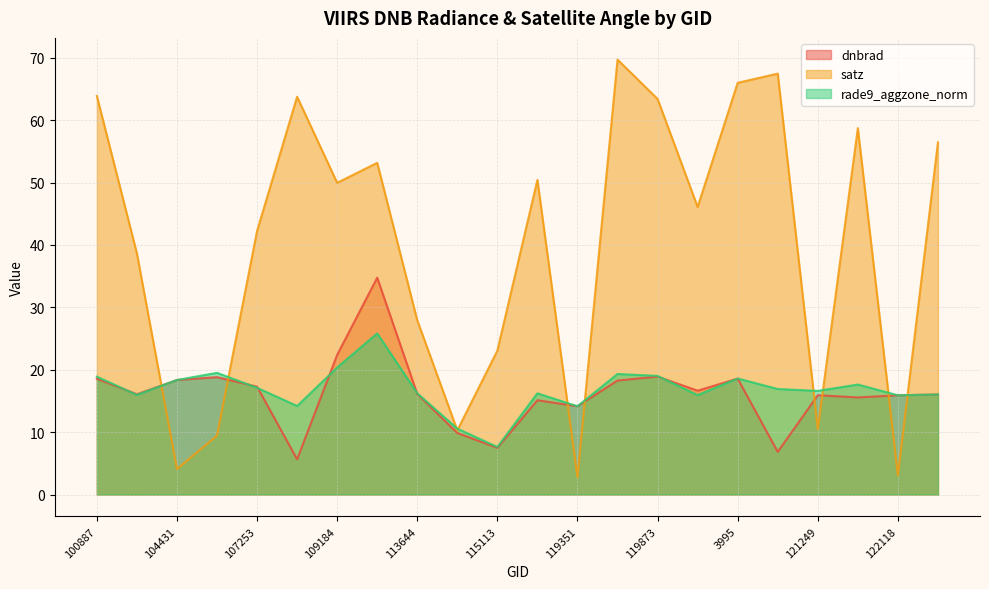

What value does the dnbrad series have at 3797?

18.3